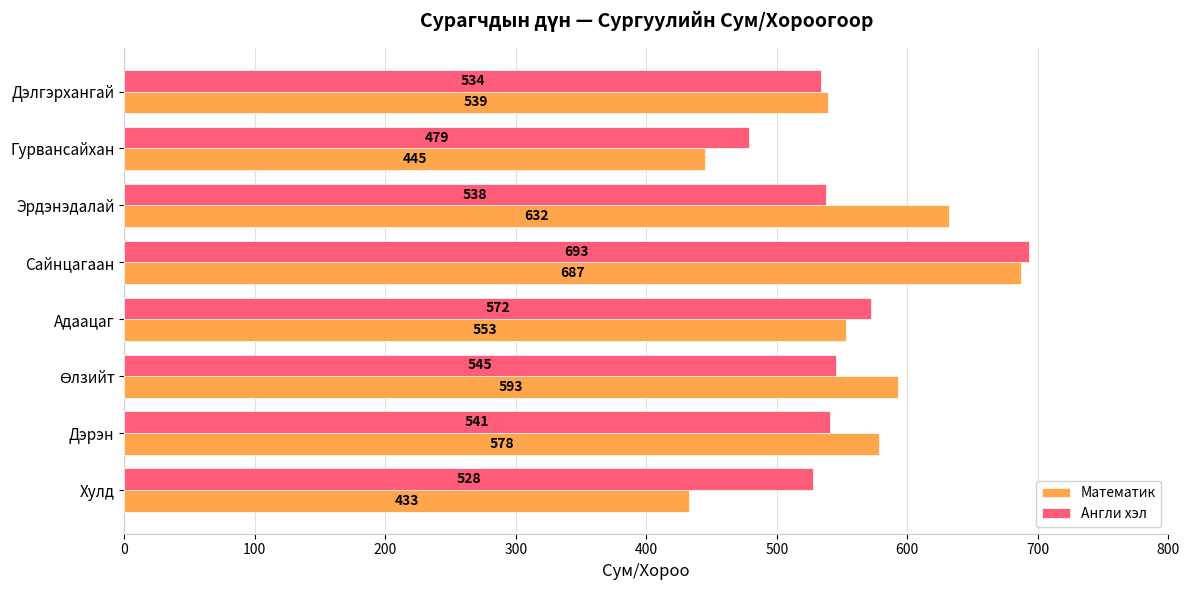

What is the difference between the Математик values at Дэлгэрхангай and Эрдэнэдалай?

93